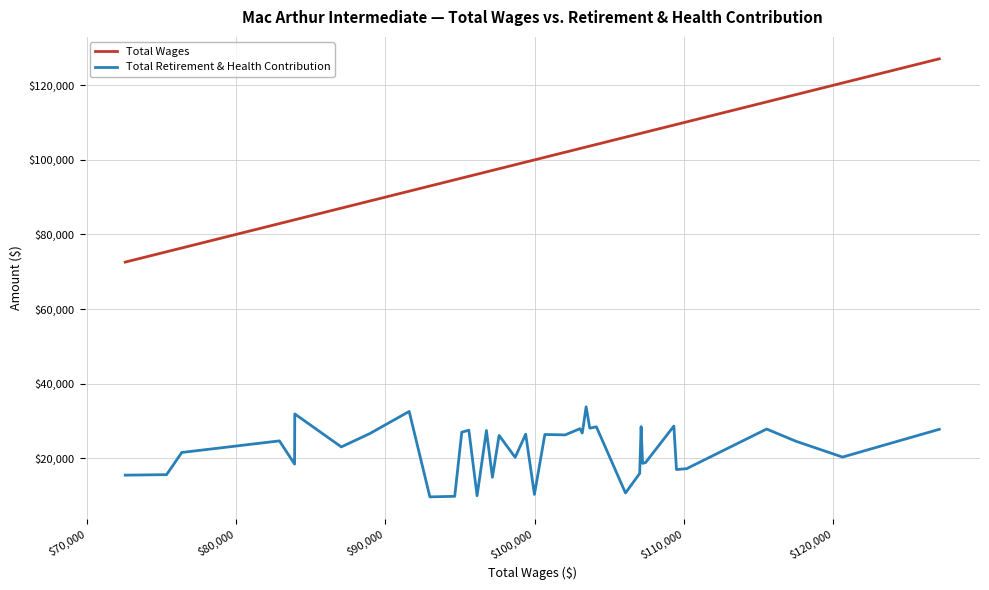

True or false: Total Wages and Total Retirement & Health Contribution cross at least once.

False